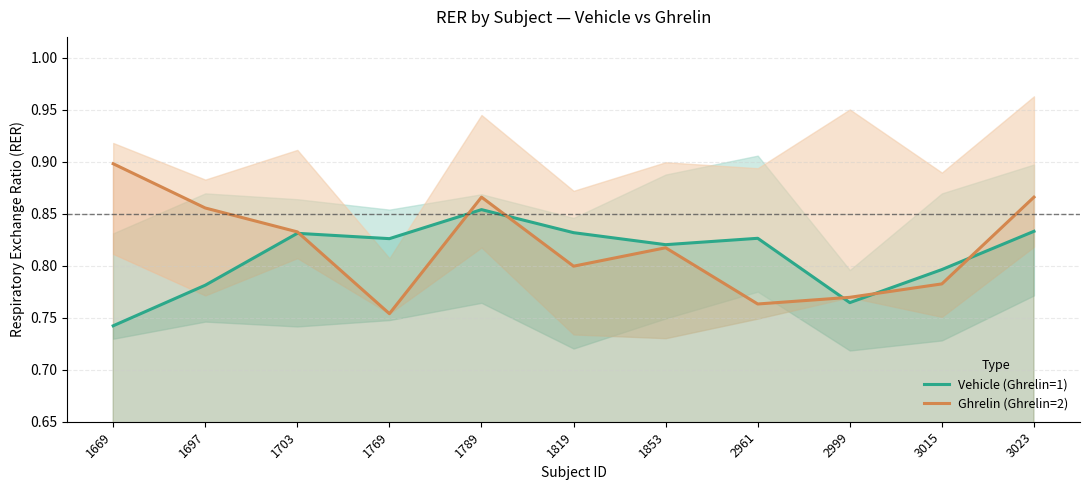

What is the value of the Ghrelin (Ghrelin=2) point at the 6th from the left?

0.8